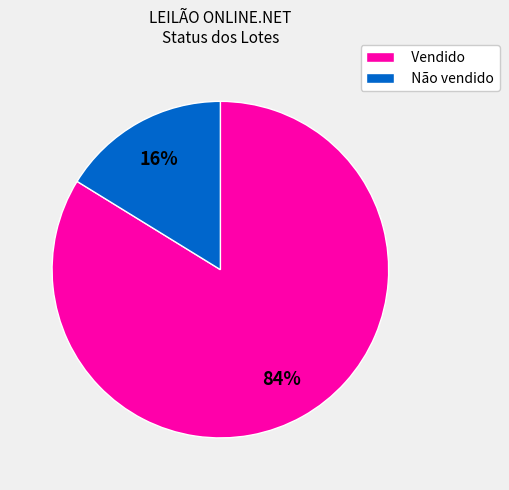

What is the ratio of the value at Vendido to the value at Não vendido?

5.2